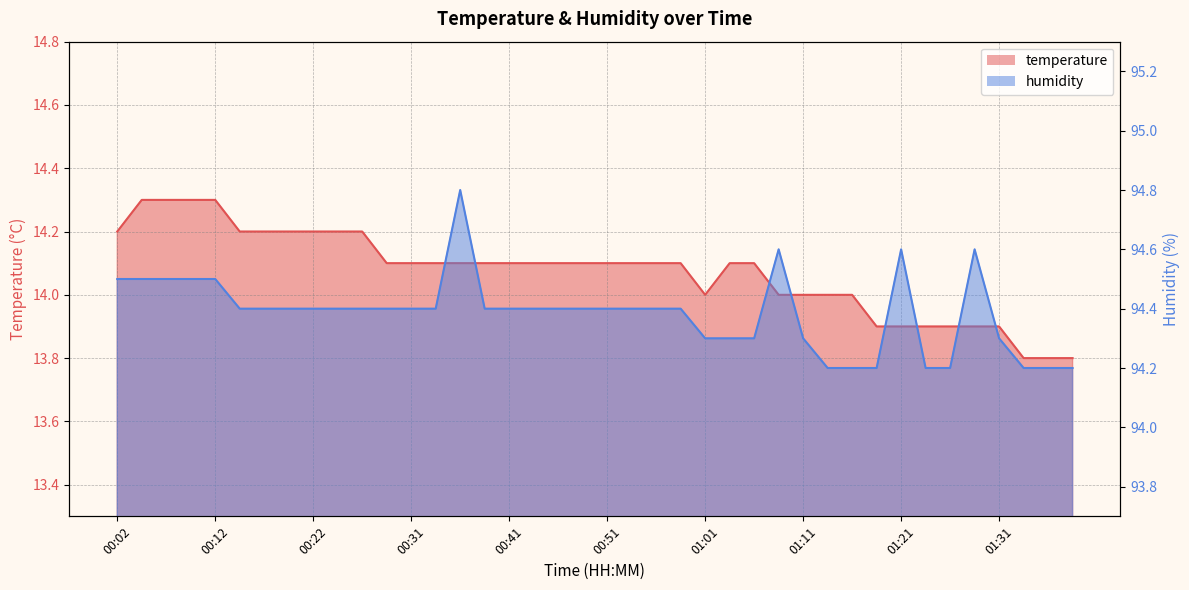

Which category has the lowest value in the temperature series?

01:33